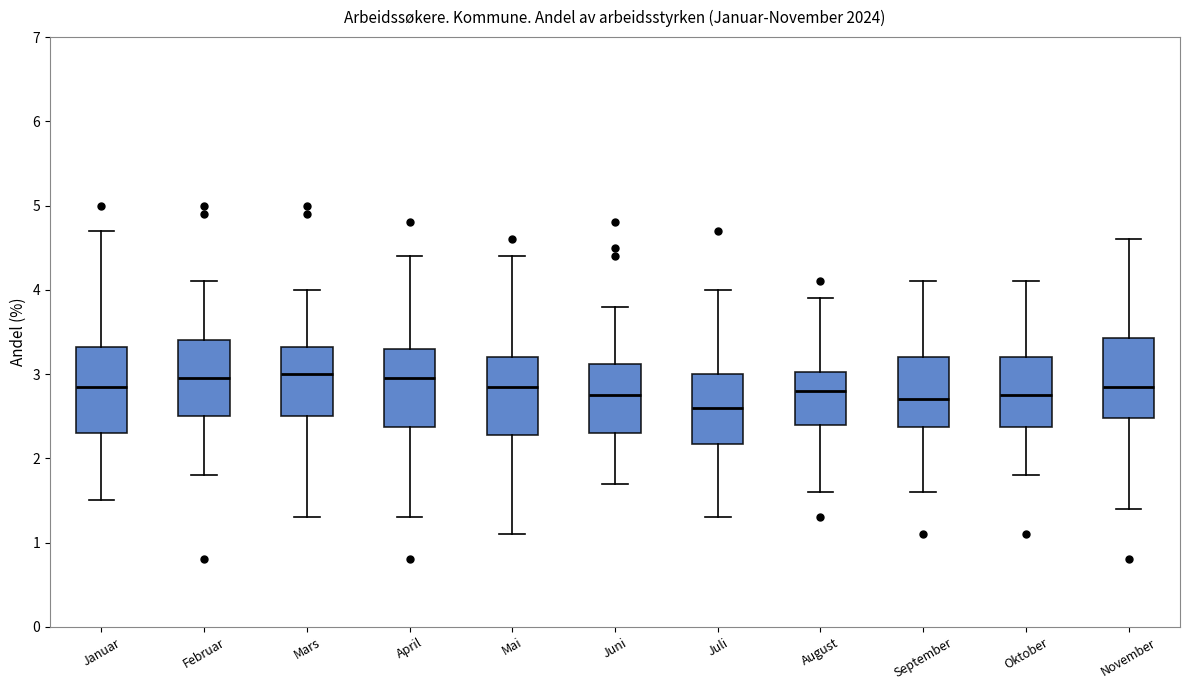

Reading left to right, read every box against the y-axis: the position of its median line, the range the box covers, and the ends of its whiskers. The values are not printed on the chart, so give them approximately, as read against the axis.

Januar: median 2.9, box 2.3 to 3.3, whiskers 1.5 to 4.7
Februar: median 3.0, box 2.5 to 3.4, whiskers 1.8 to 4.1
Mars: median 3.0, box 2.5 to 3.3, whiskers 1.3 to 4.0
April: median 3.0, box 2.4 to 3.3, whiskers 1.3 to 4.4
Mai: median 2.9, box 2.3 to 3.2, whiskers 1.1 to 4.4
Juni: median 2.8, box 2.3 to 3.1, whiskers 1.7 to 3.8
Juli: median 2.6, box 2.2 to 3.0, whiskers 1.3 to 4.0
August: median 2.8, box 2.4 to 3.0, whiskers 1.6 to 3.9
September: median 2.7, box 2.4 to 3.2, whiskers 1.6 to 4.1
Oktober: median 2.8, box 2.4 to 3.2, whiskers 1.8 to 4.1
November: median 2.9, box 2.5 to 3.4, whiskers 1.4 to 4.6